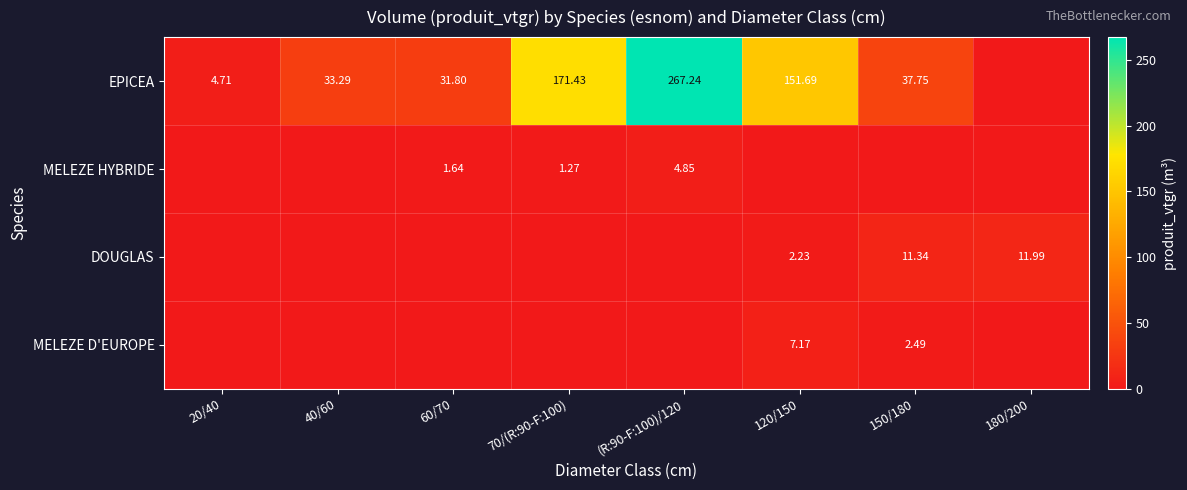

True or false: MELEZE D'EUROPE has a value of 7.2 at 120/150.

True